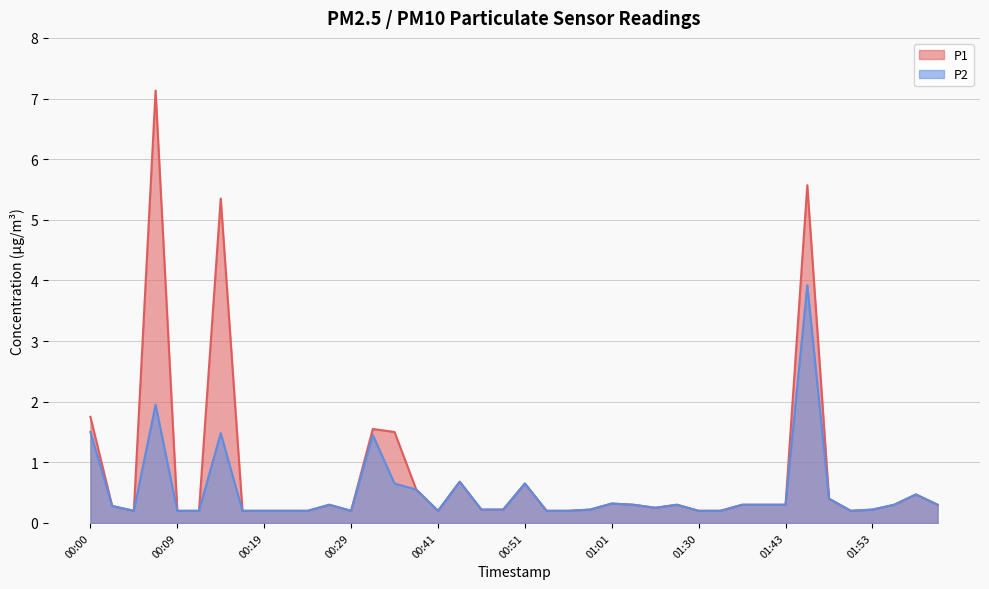

Read the P2 value at 01:04.

0.3